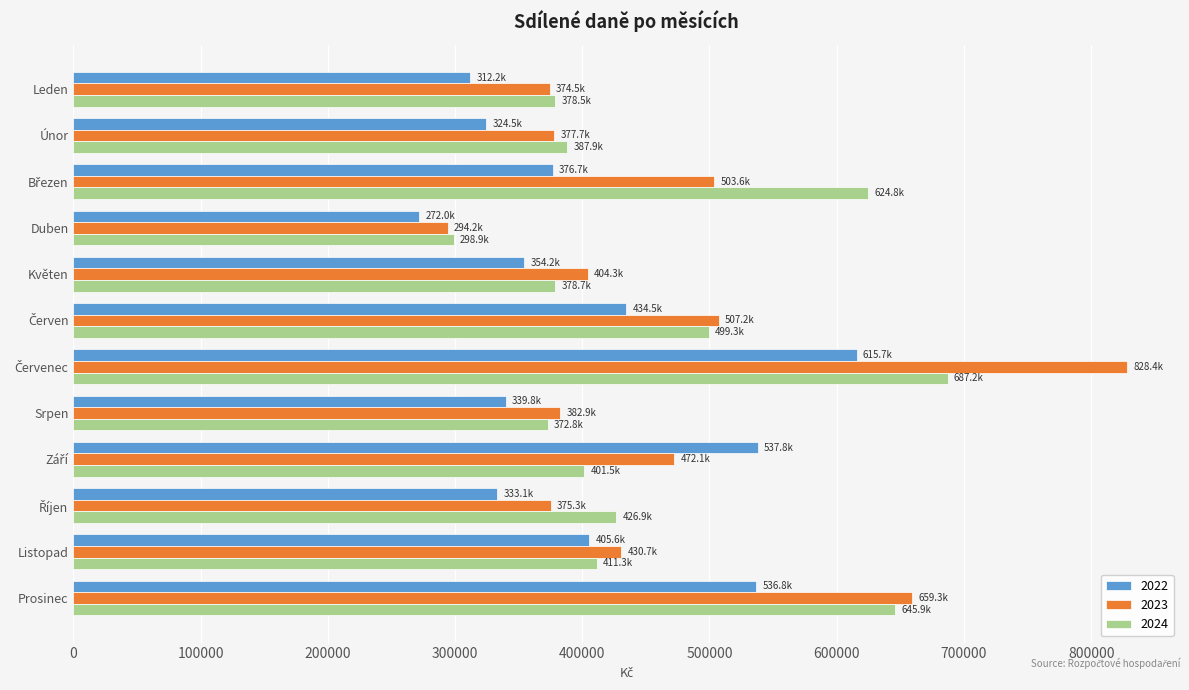

At how many categories does at least one series exceed 703618?

1